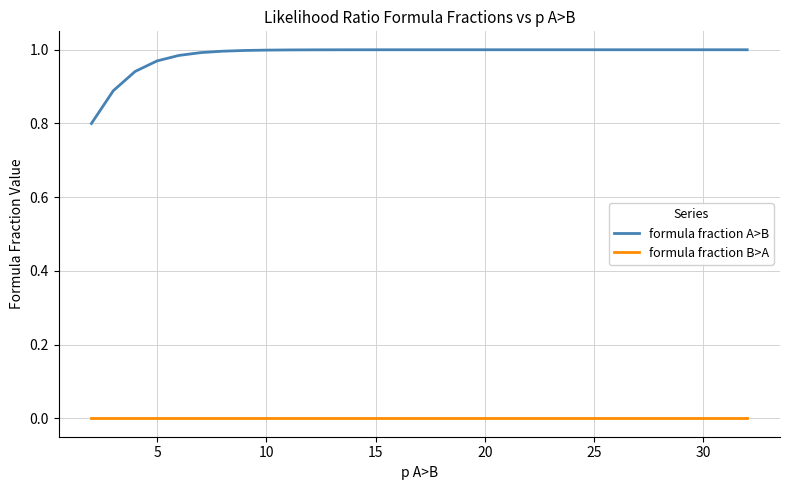

Which series has the widest spread of values?

formula fraction A>B